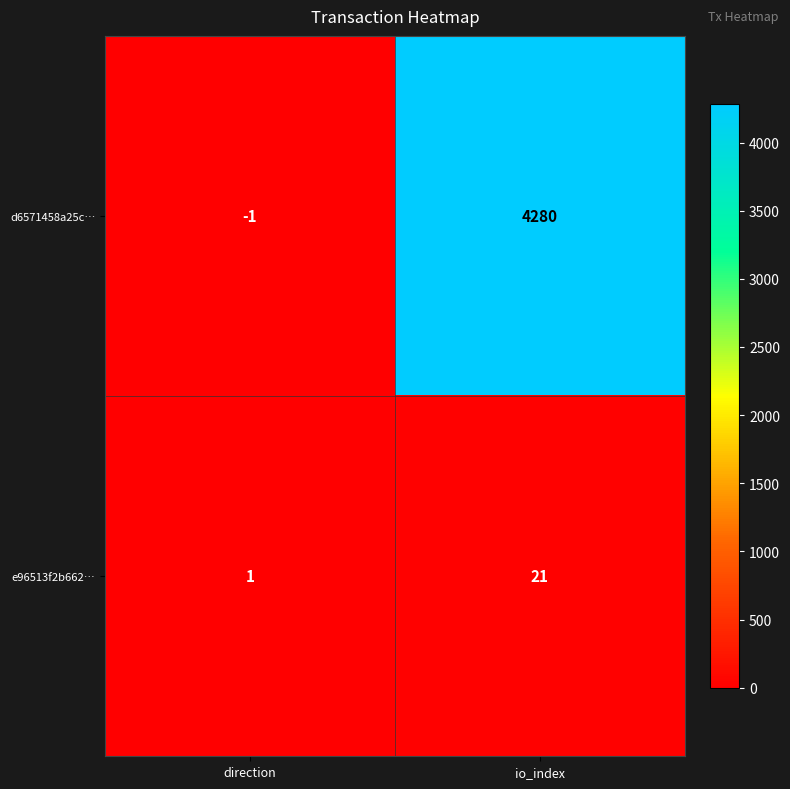

What is the average value of the e96513f2b662… series?

11